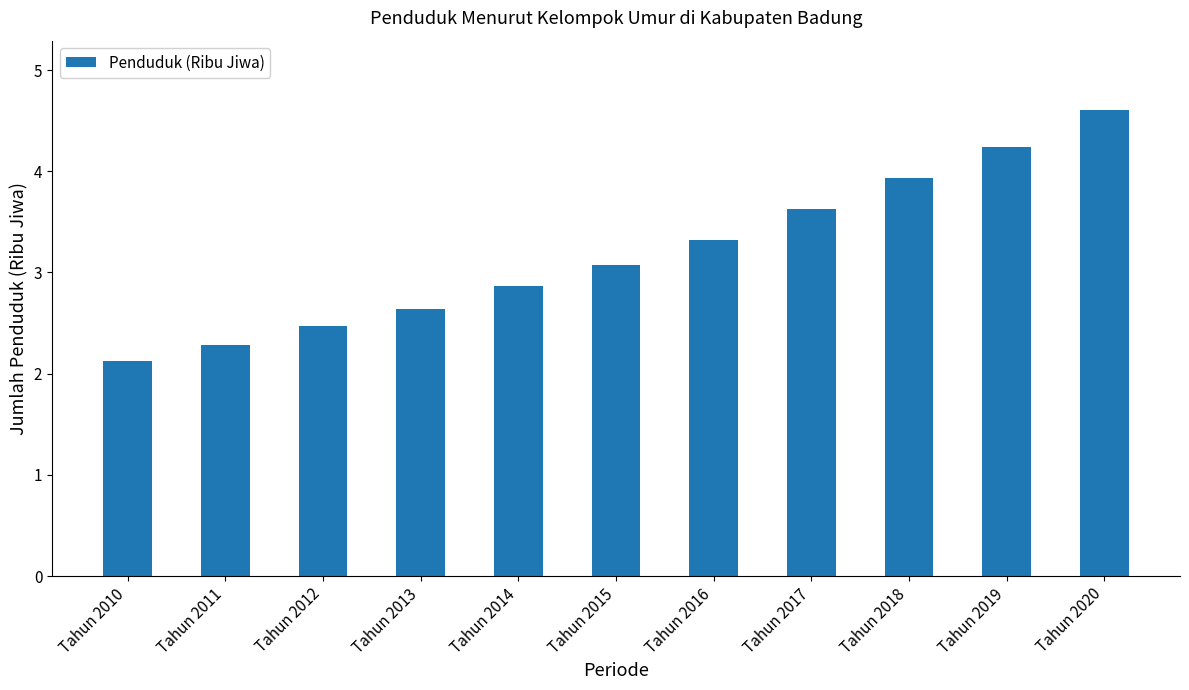

What is the sum of the values at Tahun 2013 and Tahun 2011?

4.9